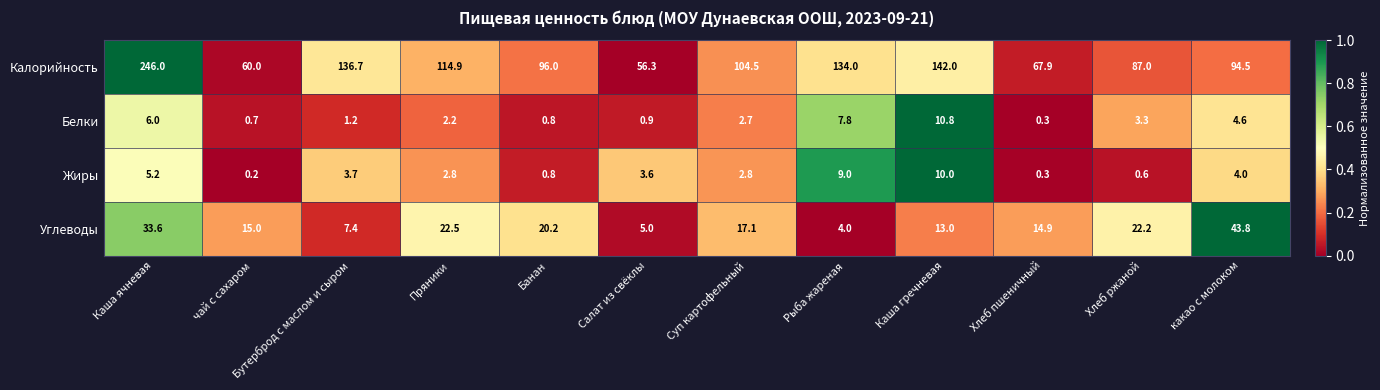

What is the difference between the maximum and minimum values in the Белки series?

10.5